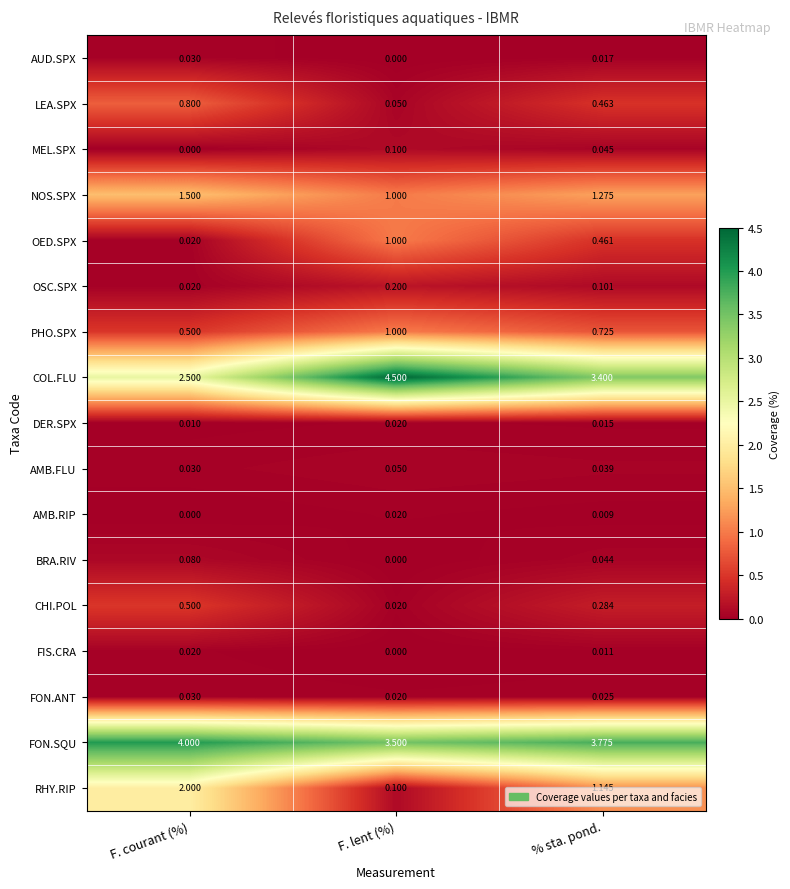

Which category has the highest value across all series?

F. lent (%)